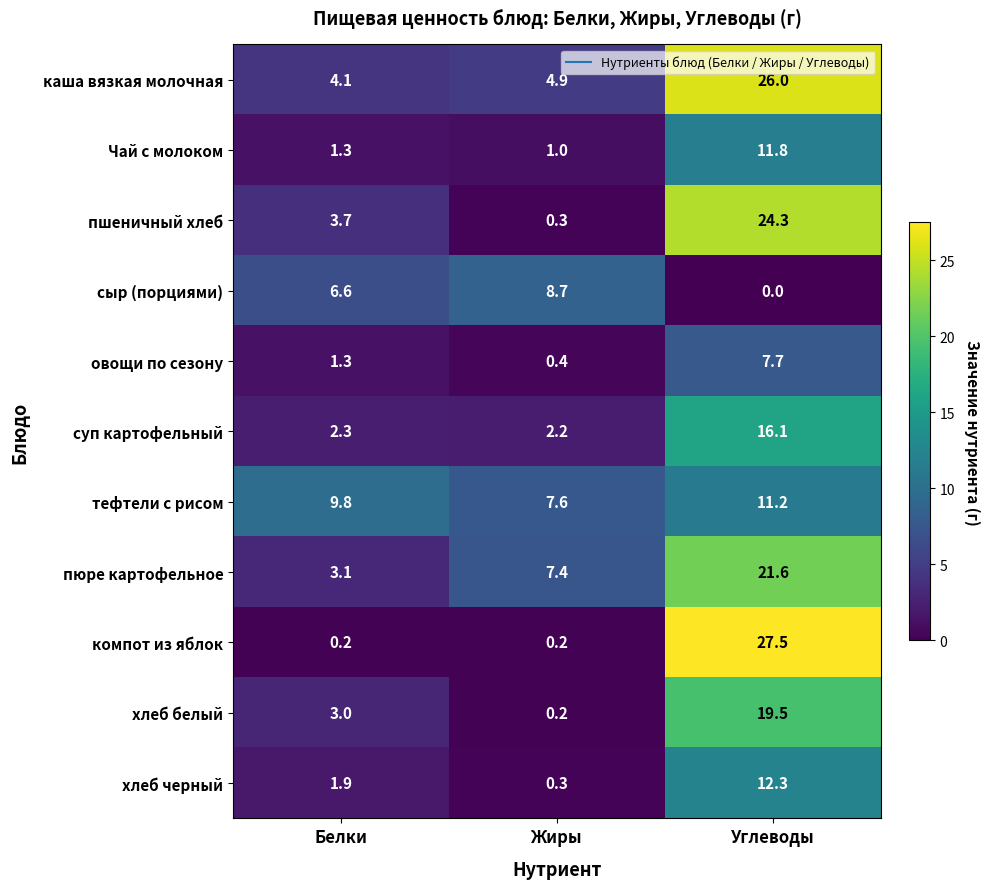

Which series has the largest range (max minus min)?

компот из яблок